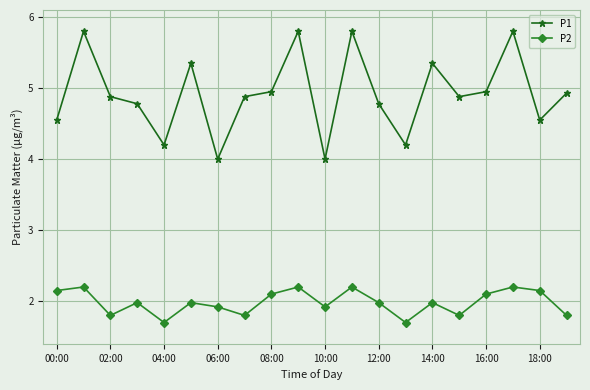

What is the average value of the P2 series?

2.0